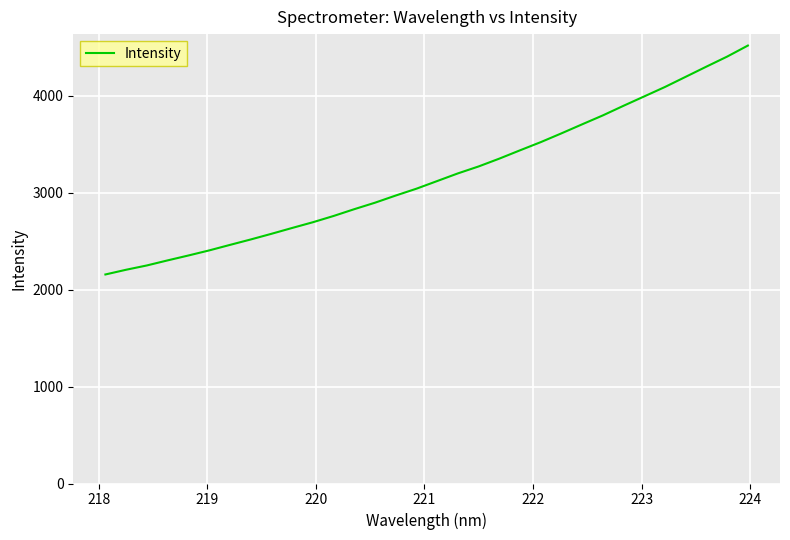

What is the difference between the maximum and minimum values?

2361.3